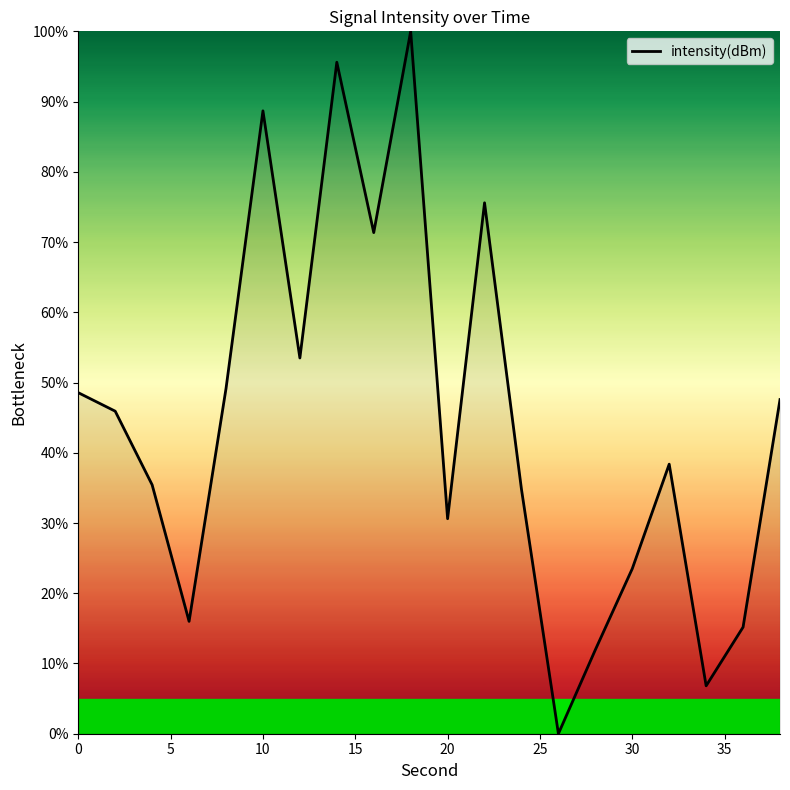

How many values are below 45?

10